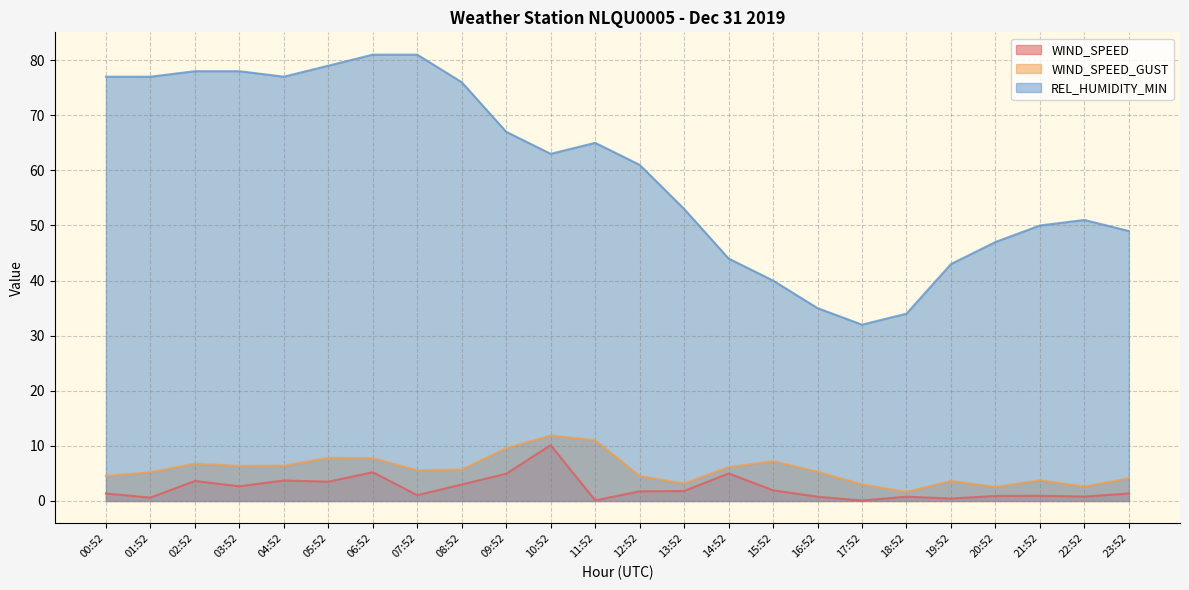

Is the value of REL_HUMIDITY_MIN at 00:52 greater than the value of WIND_SPEED at 02:52?

Yes